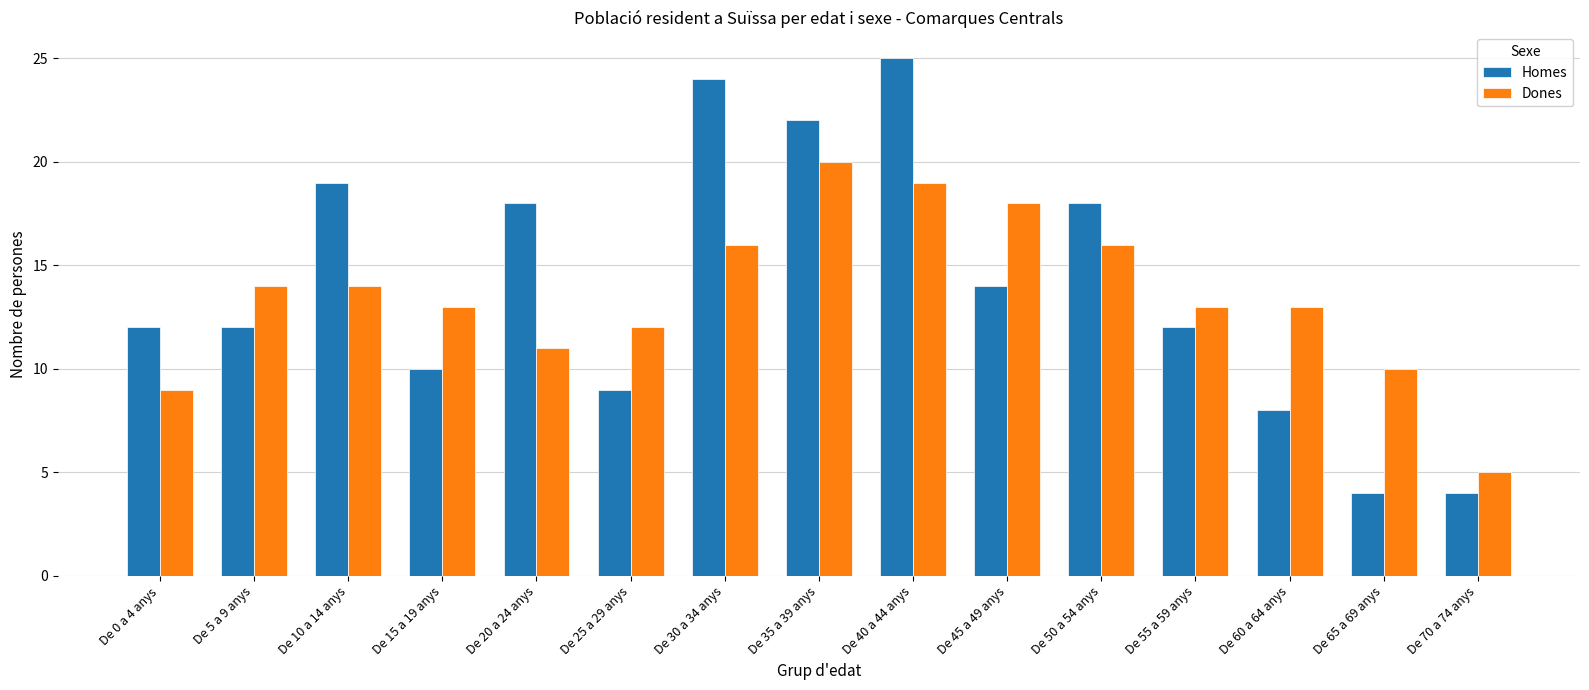

Which series changed the most between De 35 a 39 anys and De 40 a 44 anys?

Homes